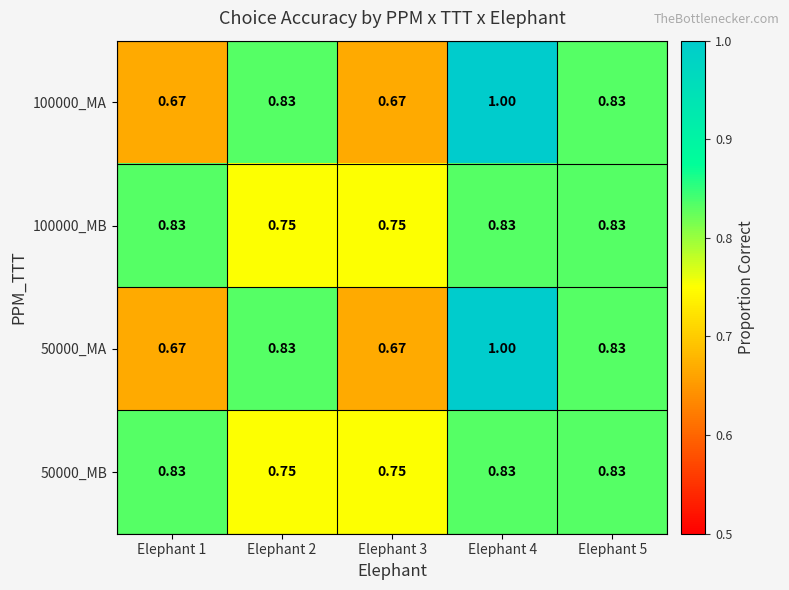

What is the maximum value shown in the chart?

1.0